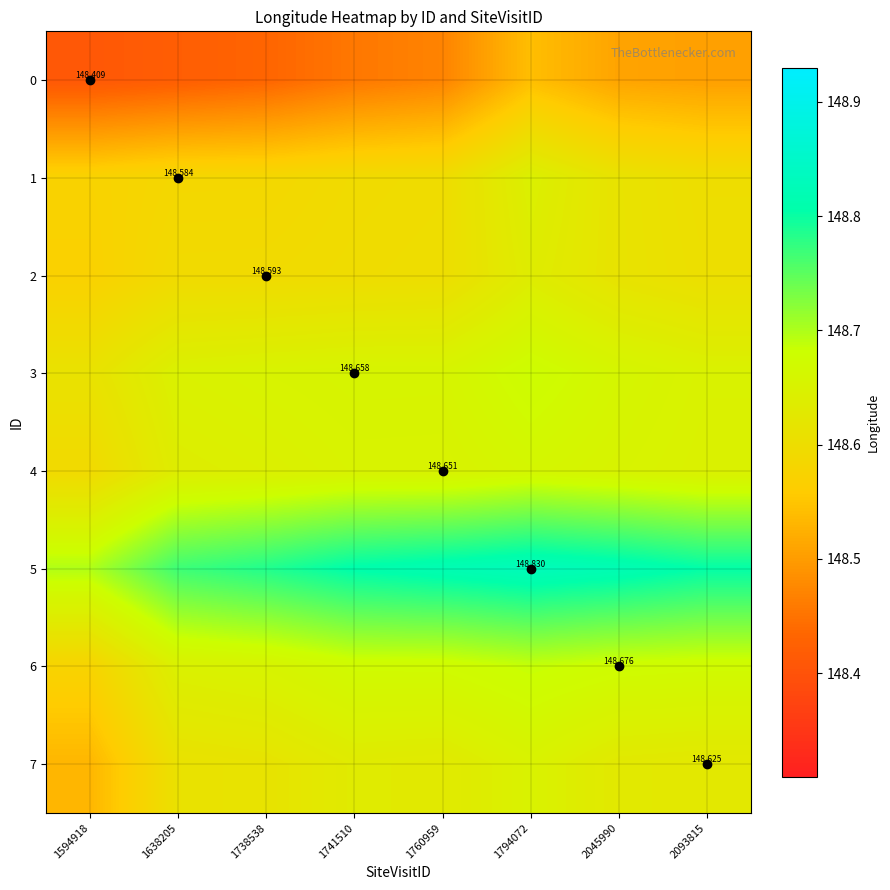

What is the sum of the 4 values at 1638205 and 2093815?

297.3